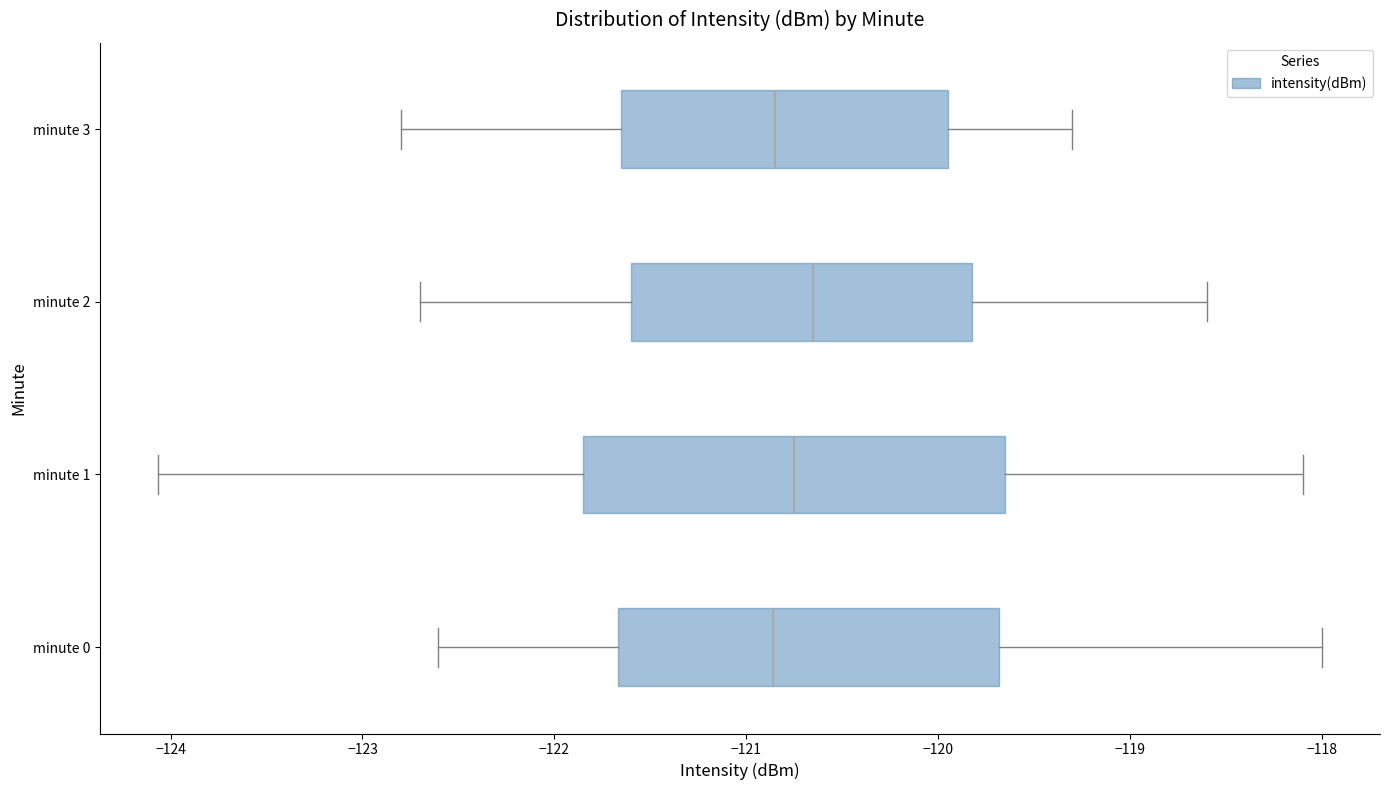

Which box is the widest, from its left edge to its right edge?

minute 1